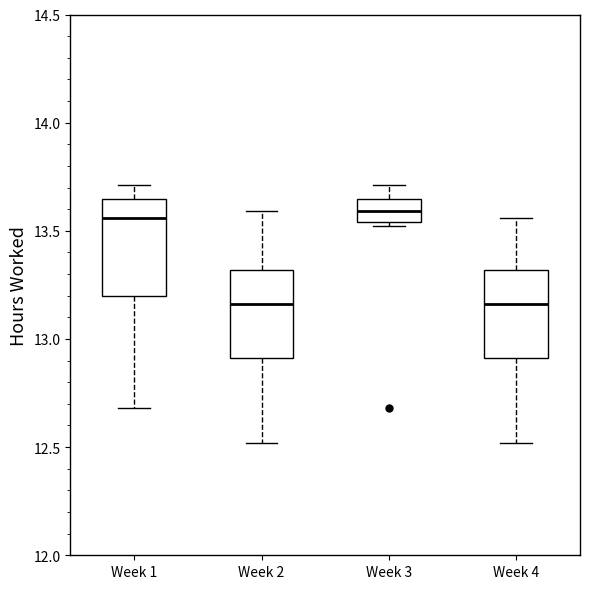

Where does the median line of the box for Week 4 sit on the y-axis? The values are not printed on the chart, so give them approximately, as read against the axis.

13.15